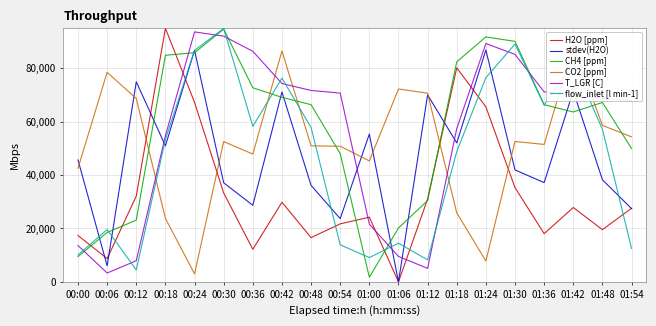

Reading right to left, transcribe all the data shown in this chart.

H2O [ppm]: 01:54=27556.7	01:48=19556.1	01:42=27853.2	01:36=18060.1	01:30=35281.5	01:24=65562.4	01:18=80148.3	01:12=31059.7	01:06=0.0	01:00=24227.6	00:54=21726.0	00:48=16575.6	00:42=29818.2	00:36=12207.7	00:30=33292.5	00:24=67219.6	00:18=95000.0	00:12=32136.9	00:06=8710.9	00:00=17374.0
stdev(H2O): 01:54=27448.3	01:48=38243.9	01:42=71476.4	01:36=37184.6	01:30=41919.5	01:24=86850.0	01:18=52054.9	01:12=70024.0	01:06=0.0	01:00=55364.4	00:54=23695.0	00:48=36133.2	00:42=71125.7	00:36=28689.9	00:30=37113.5	00:24=86766.8	00:18=50955.2	00:12=74952.2	00:06=6005.7	00:00=45666.0
CH4 [ppm]: 01:54=49960.8	01:48=67197.2	01:42=63631.5	01:36=66354.7	01:30=90067.2	01:24=91743.0	01:18=82421.2	01:12=30461.2	01:06=20197.4	01:00=1732.2	00:54=48034.4	00:48=66360.6	00:42=69113.4	00:36=72698.5	00:30=94656.9	00:24=85829.0	00:18=84864.4	00:12=23147.6	00:06=18512.7	00:00=9462.9
CO2 [ppm]: 01:54=54303.1	01:48=58615.1	01:42=88372.3	01:36=51470.3	01:30=52590.4	01:24=7815.2	01:18=25870.4	01:12=70663.7	01:06=72238.4	01:00=45299.3	00:54=50805.9	00:48=50940.2	00:42=86475.0	00:36=47859.6	00:30=52547.9	00:24=3011.3	00:18=23776.1	00:12=68662.0	00:06=78493.5	00:00=42579.7
T_LGR [C]: 01:54=67826.2	01:48=68773.2	01:42=70131.0	01:36=71165.7	01:30=85202.0	01:24=89264.2	01:18=57427.9	01:12=5071.9	01:06=9532.6	01:00=21628.3	00:54=70702.6	00:48=71695.0	00:42=74289.4	00:36=86369.7	00:30=92035.1	00:24=93614.0	00:18=54728.4	00:12=7926.2	00:06=3321.8	00:00=13612.3
flow_inlet [l min-1]: 01:54=12539.0	01:48=57173.8	01:42=82109.6	01:36=66216.7	01:30=89068.4	01:24=76485.2	01:18=48776.2	01:12=8239.7	01:06=14491.1	01:00=9103.9	00:54=13882.3	00:48=57810.4	00:42=76319.5	00:36=58255.0	00:30=94929.8	00:24=86687.3	00:18=53320.1	00:12=4462.4	00:06=19599.7	00:00=10084.1